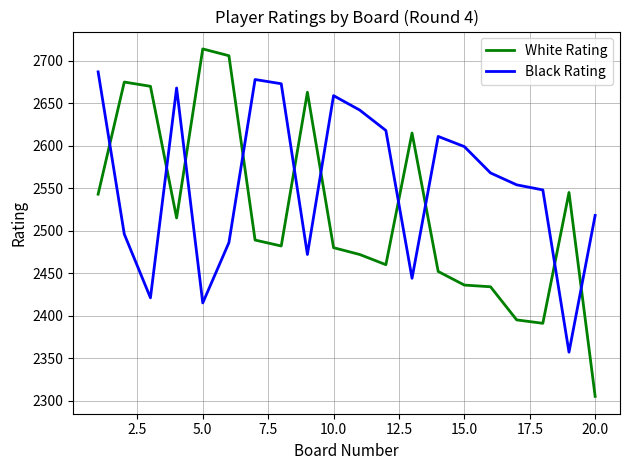

Which series has the largest range (max minus min)?

White Rating